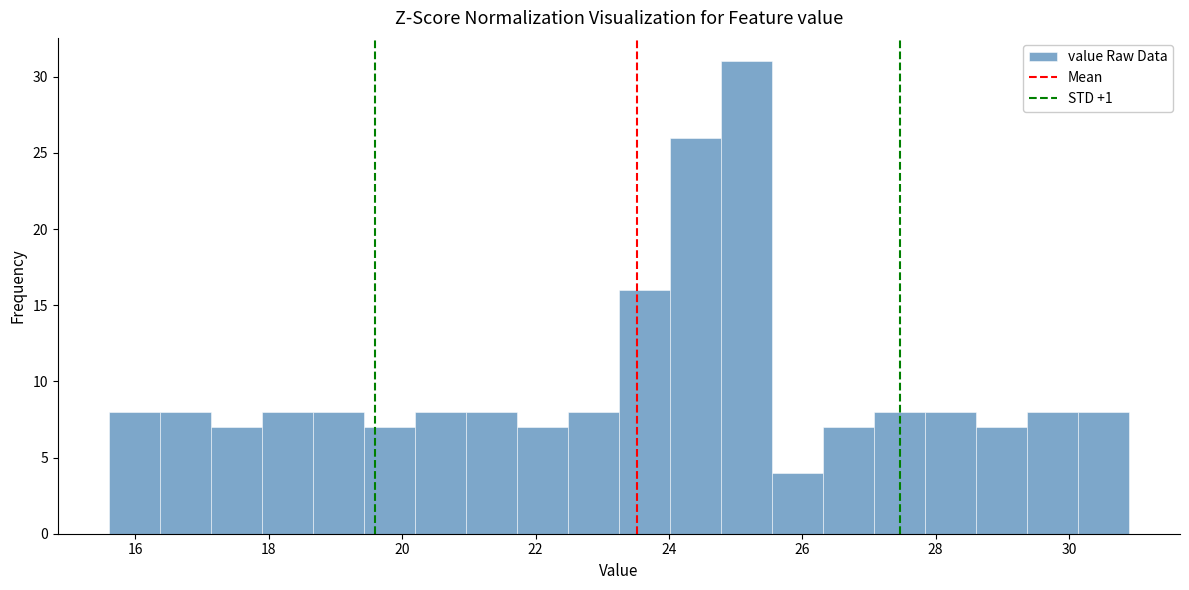

Read against the x-axis, roughly where is the centre of the tallest bar?

25.2